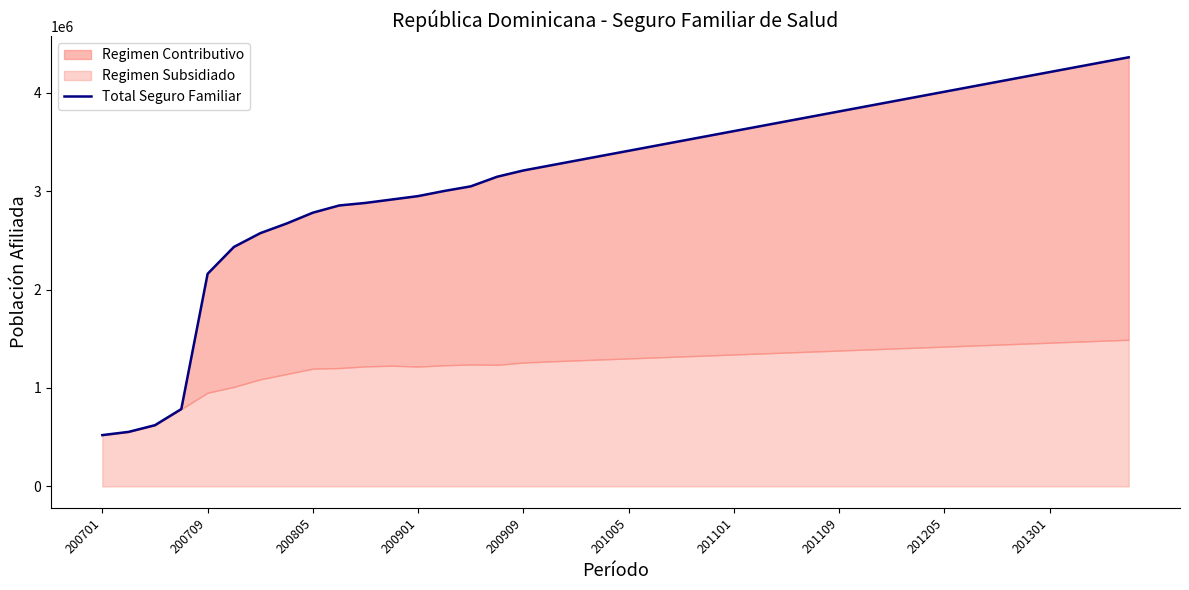

What is the difference between the maximum and minimum values?

3838996